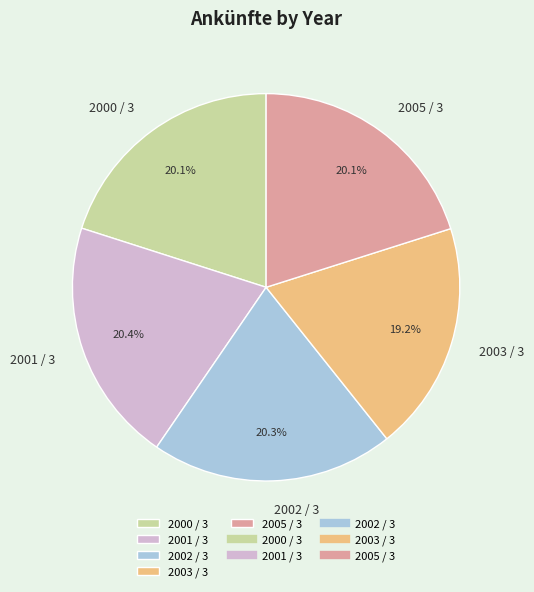

To the nearest percent, what is the average slice percentage?

20%